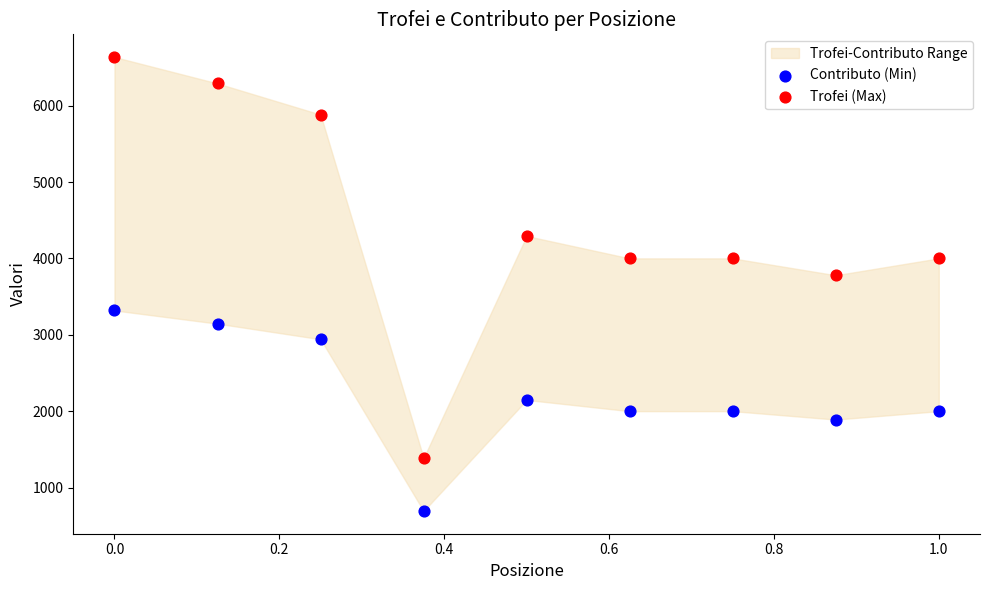

Which series contains the lowest Y value?

Contributo (Min)